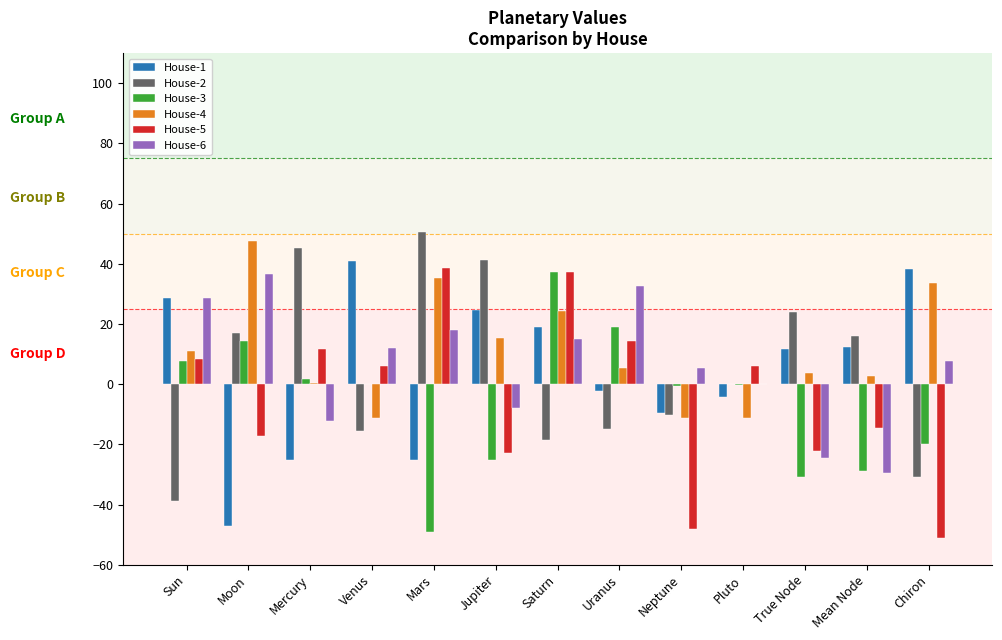

How many series are shown in this chart?

6